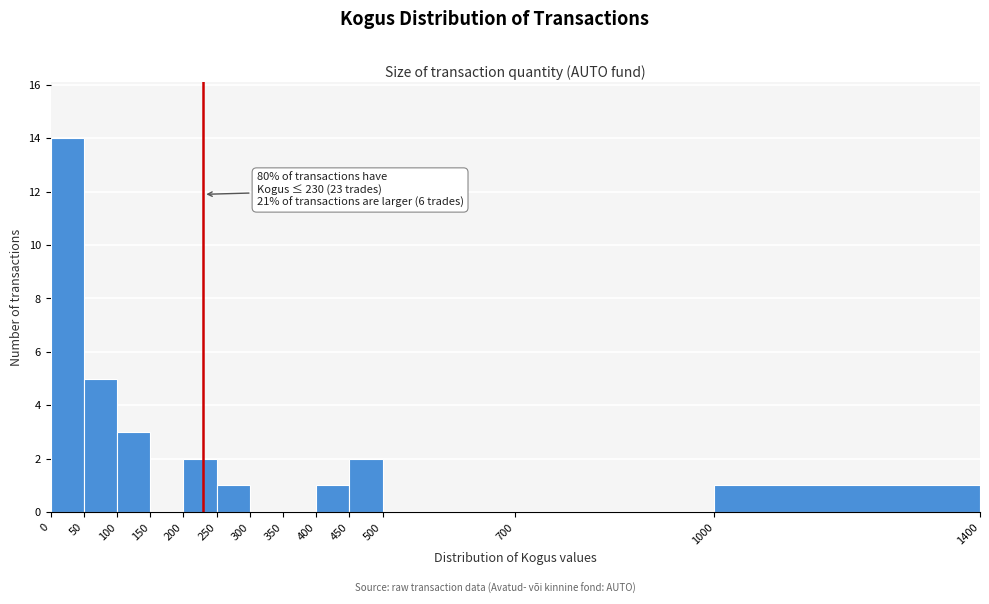

Which range on the x-axis has the tallest bar?

0 to 50